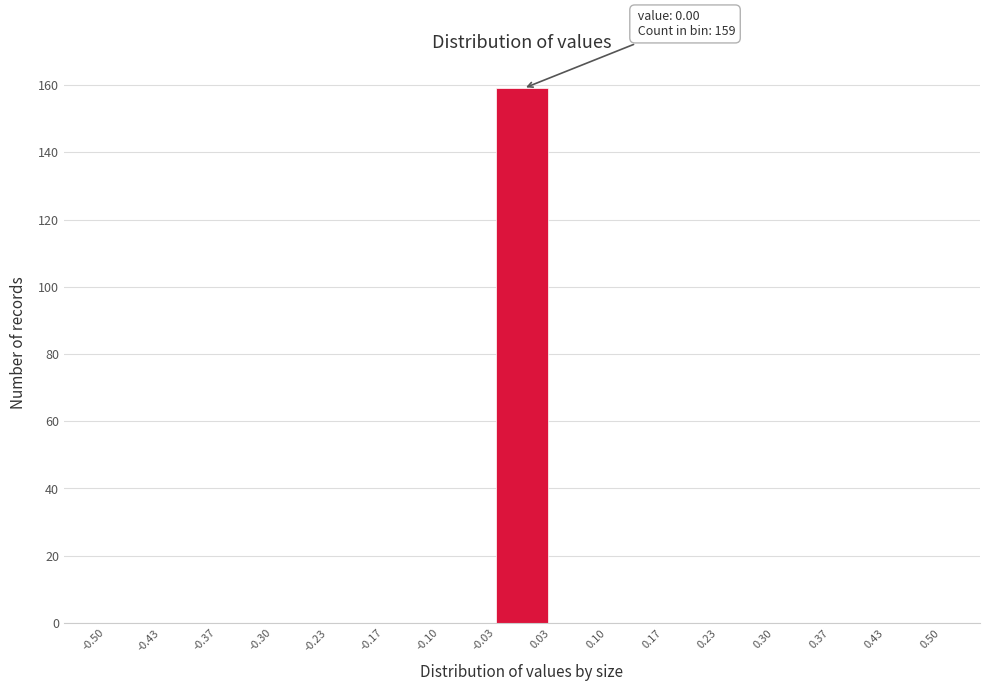

Over which range of the x-axis is the bar tallest?

-0.03 to 0.03